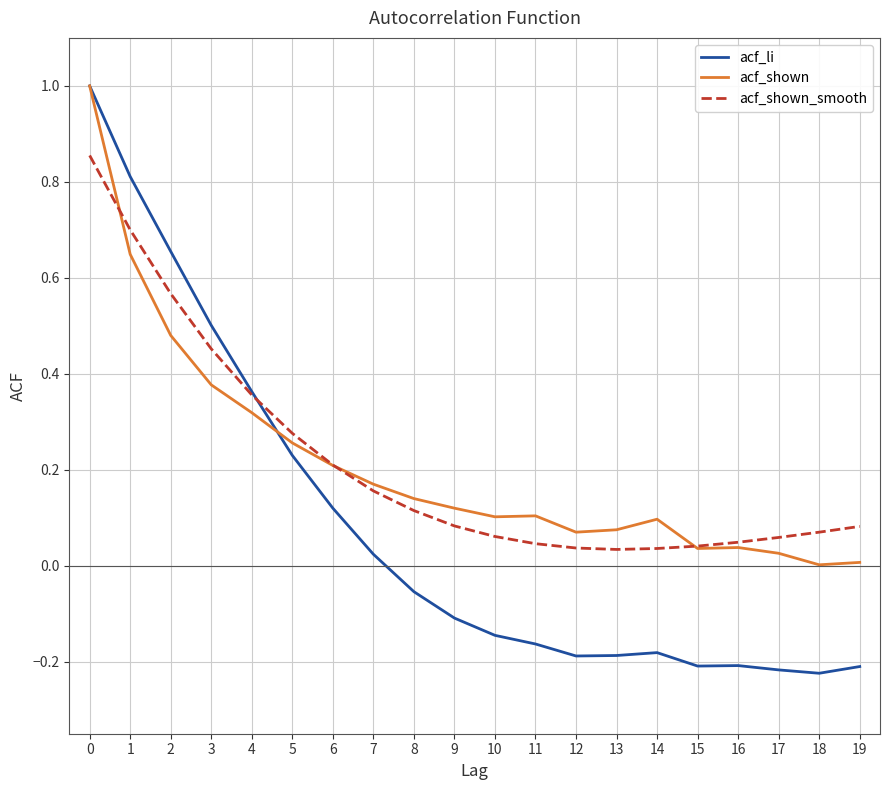

True or false: acf_shown_smooth and acf_shown intersect in this chart.

True